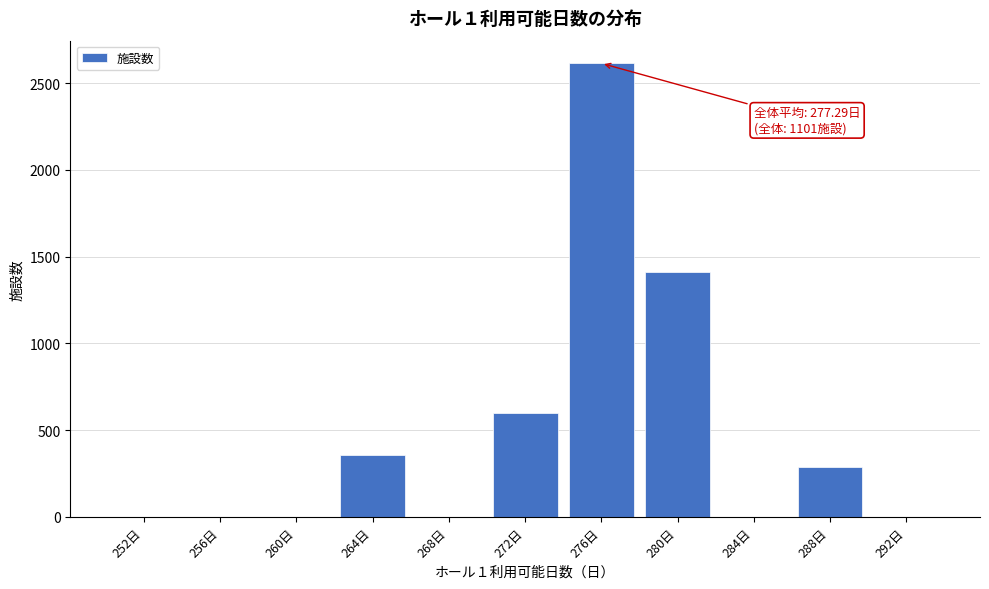

Reading right to left, extract all data points from this chart.

292日=0	288日=288	284日=0	280日=1412	276日=2614	272日=596	268日=0	264日=357	260日=0	256日=0	252日=0